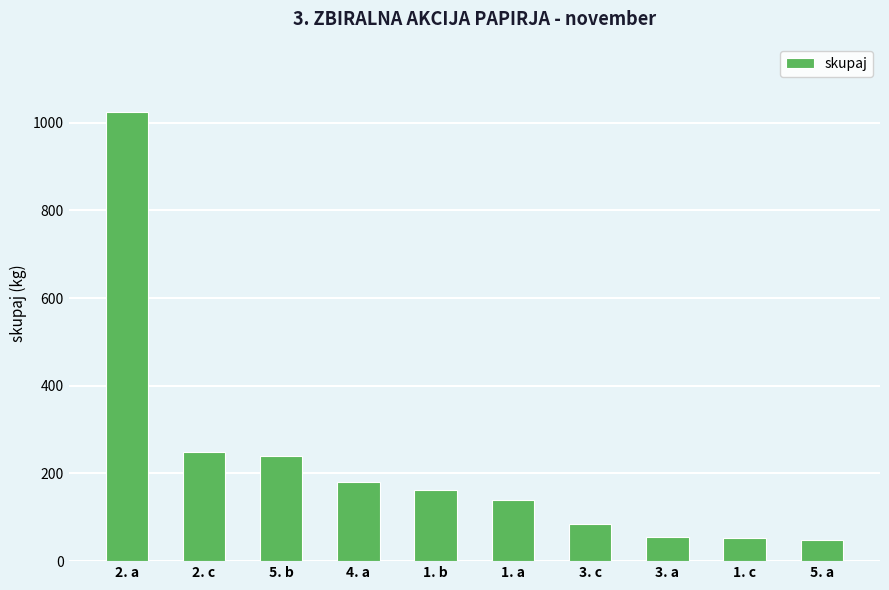

What is the approximate value at 5. b, to the nearest 50?

250